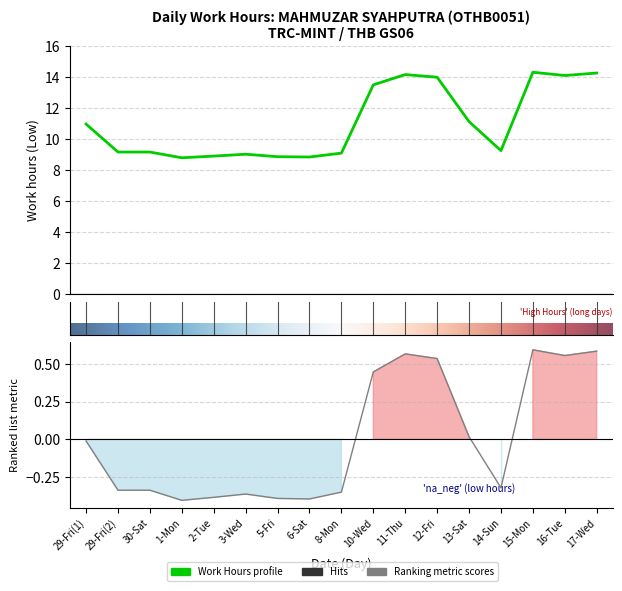

Reading left to right, transcribe all the data shown in this chart.

11.0	9.2	9.2	8.8	8.9	9.0	8.9	8.8	9.1	13.5	14.2	14.0	11.1	9.2	14.3	14.1	14.2